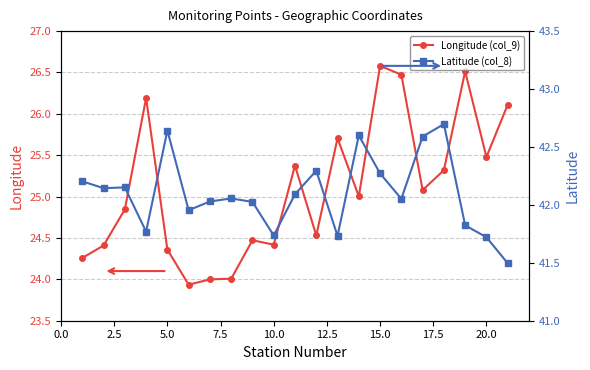

The Longitude (col_9) series shows 26.6 at 15.0. True or false?

True